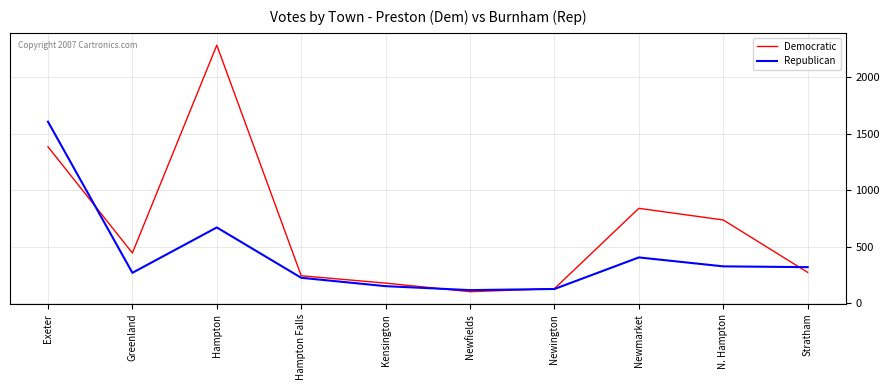

What value does the Democratic series have at Stratham?

273